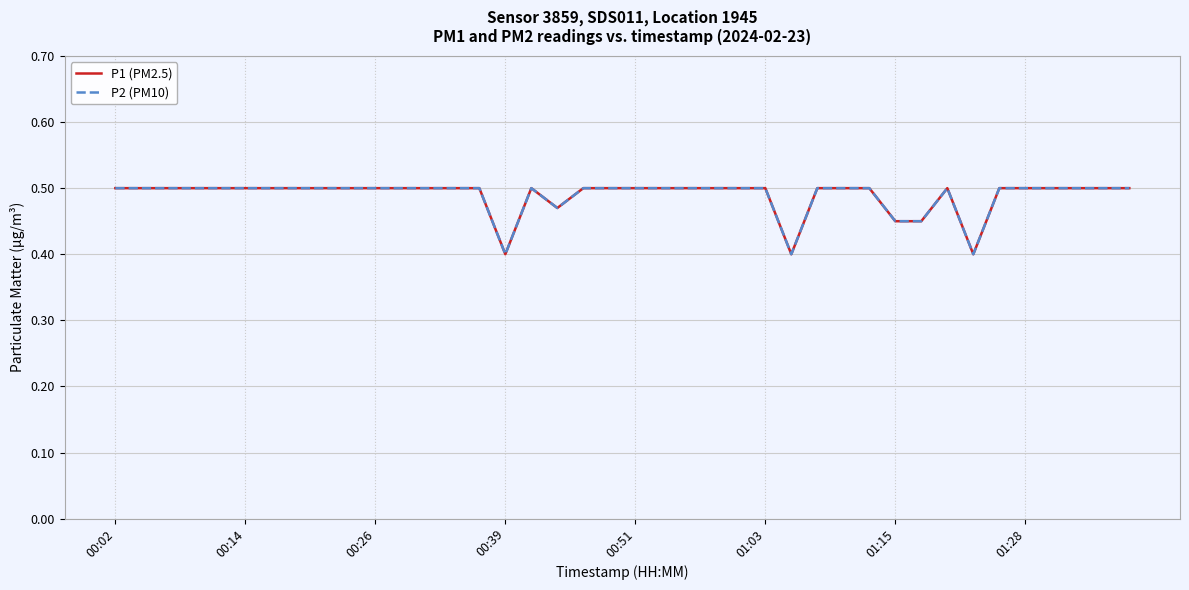

True or false: P2 (PM10) and P1 (PM2.5) cross at least once.

False